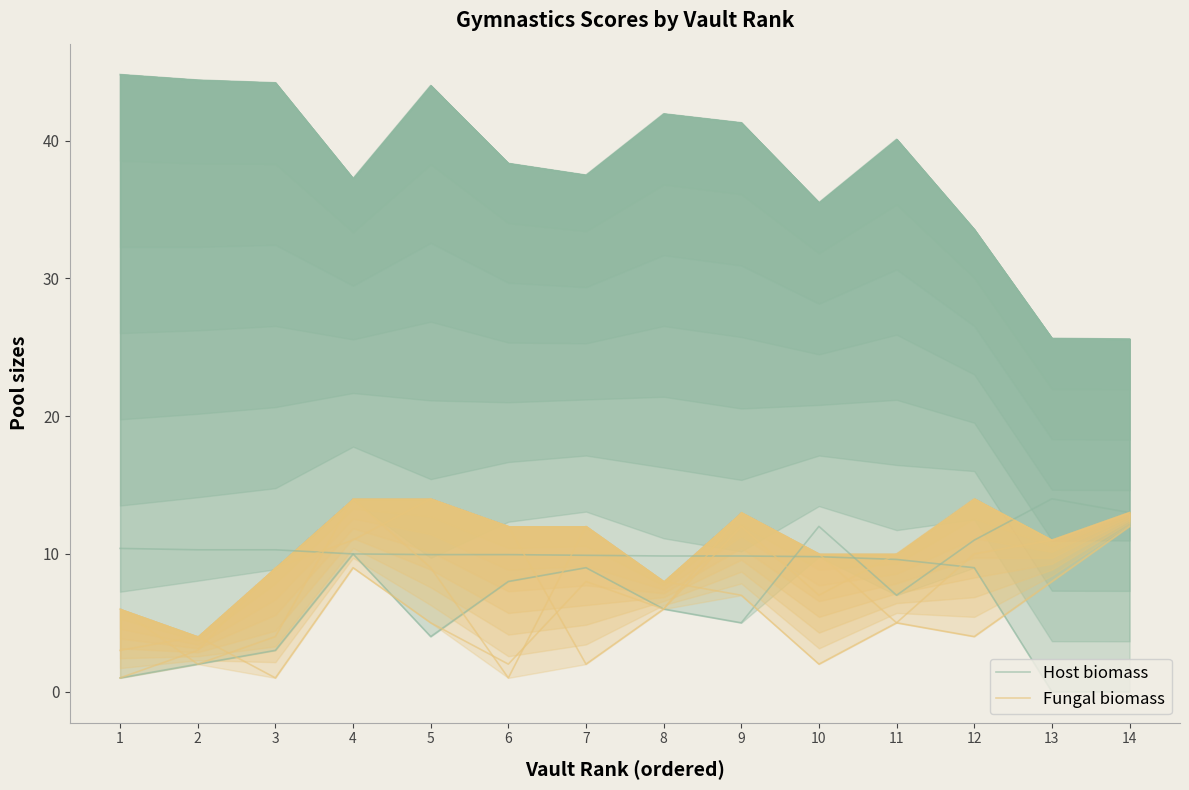

What are all the series names shown in the legend?

Host biomass, Fungal biomass